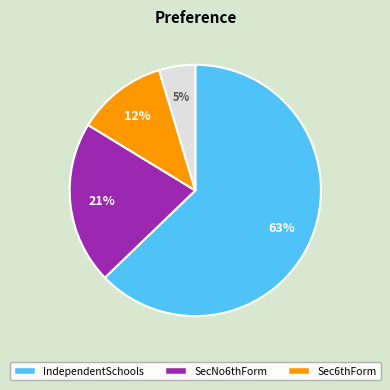

Is there a majority slice in this chart?

Yes